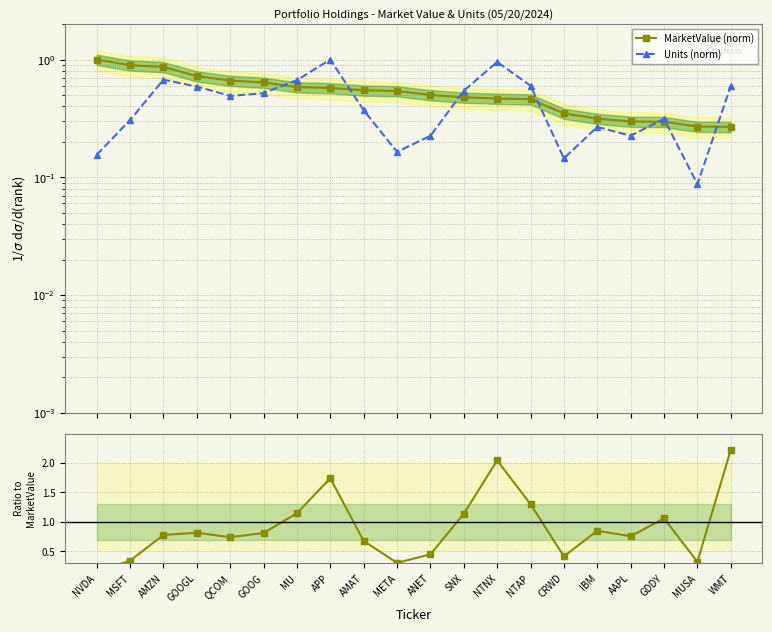

What is the average value of the Units/MarketValue ratio series?

0.9